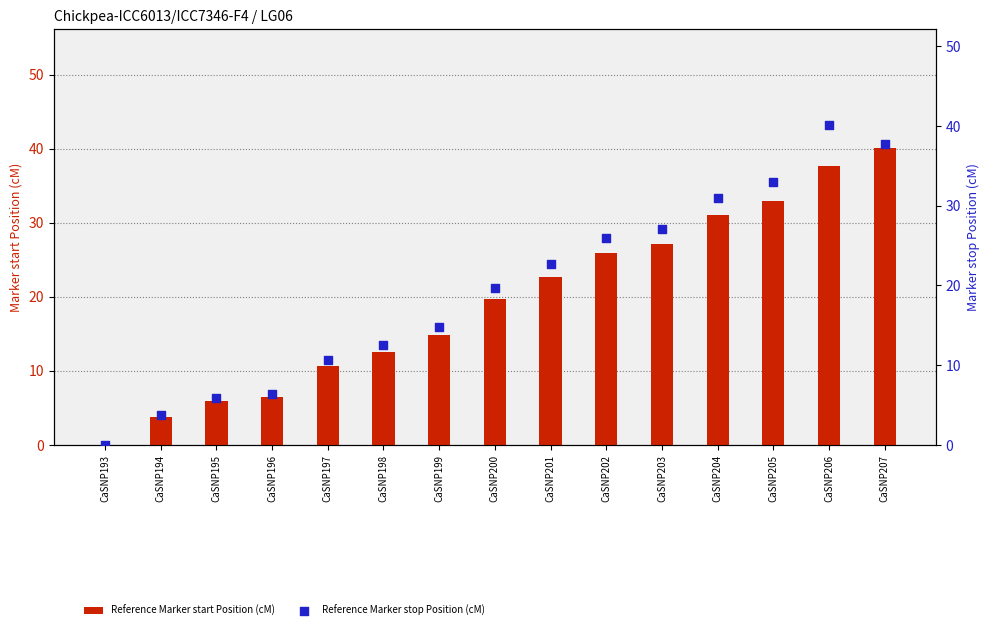

Which series reaches the minimum Y coordinate?

Reference Marker start Position (cM)